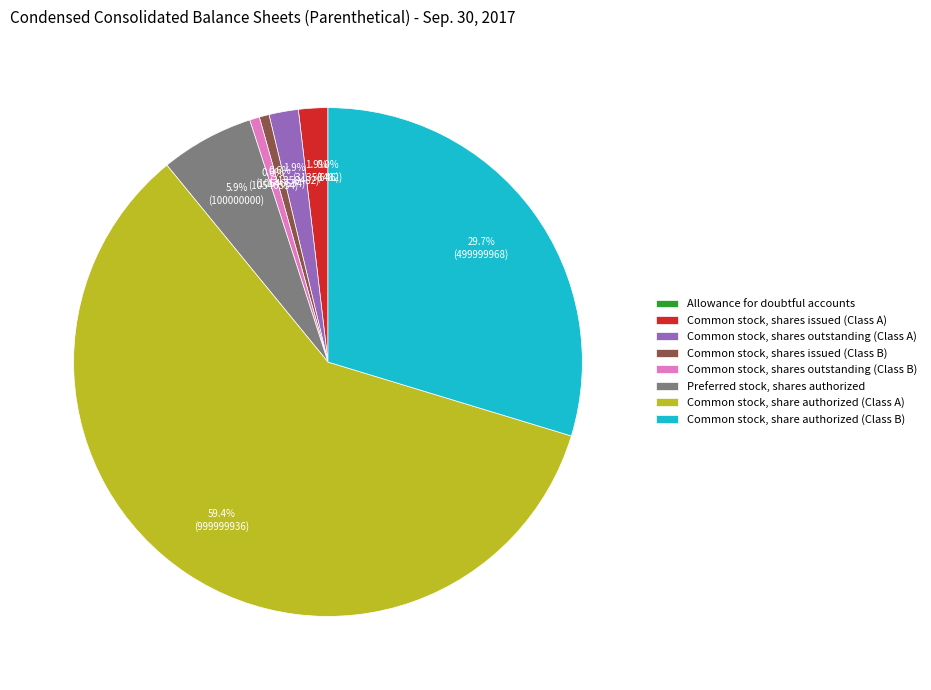

Do Common stock, shares issued (Class B) and Common stock, shares outstanding (Class B) together represent more than half of the pie?

No